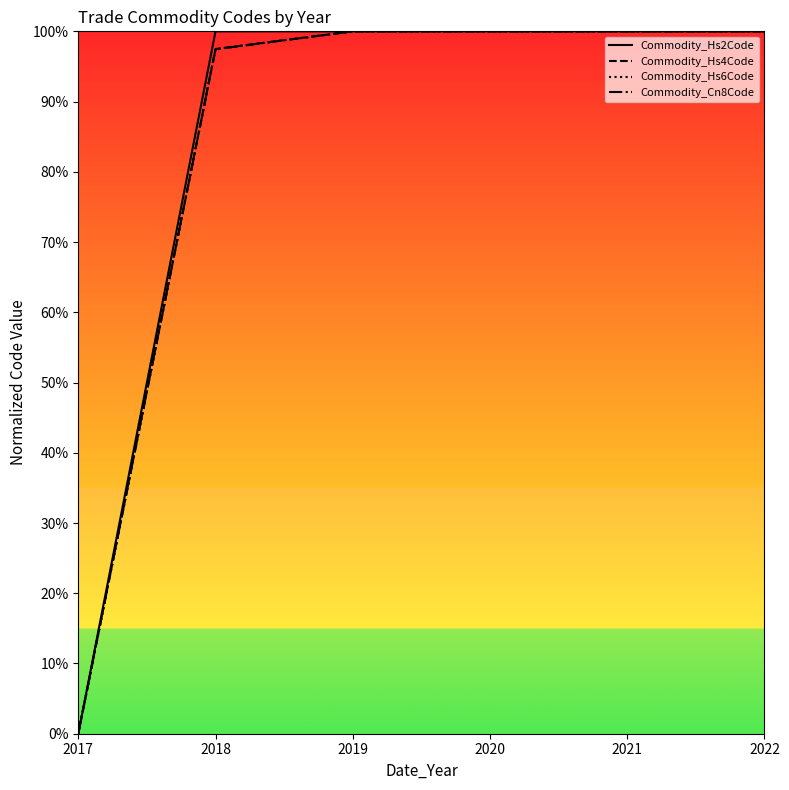

Between 2021 and 2020, which is larger?

2021